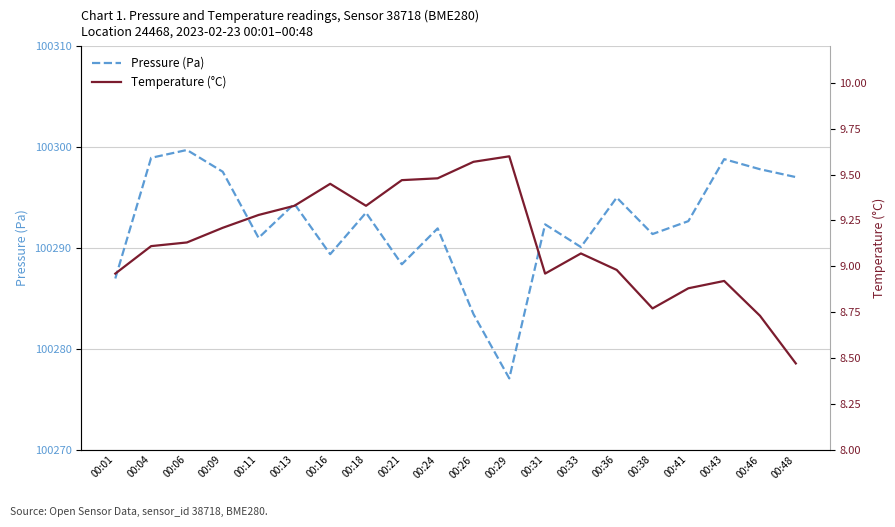

At how many categories does at least one series exceed 23508?

20